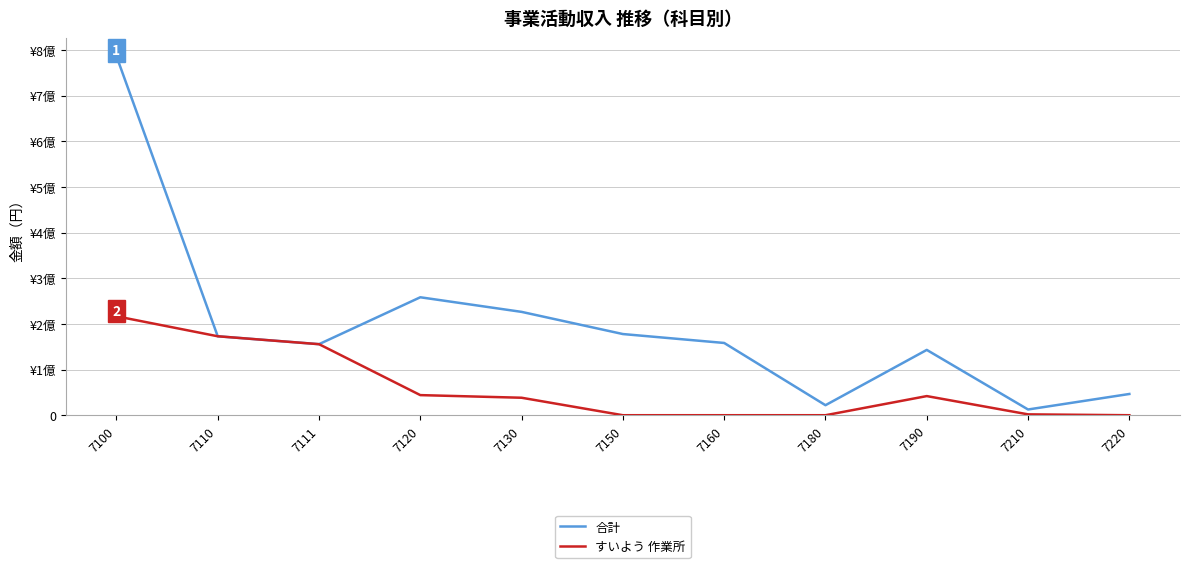

Does the chart display data point markers on the line(s)?

No